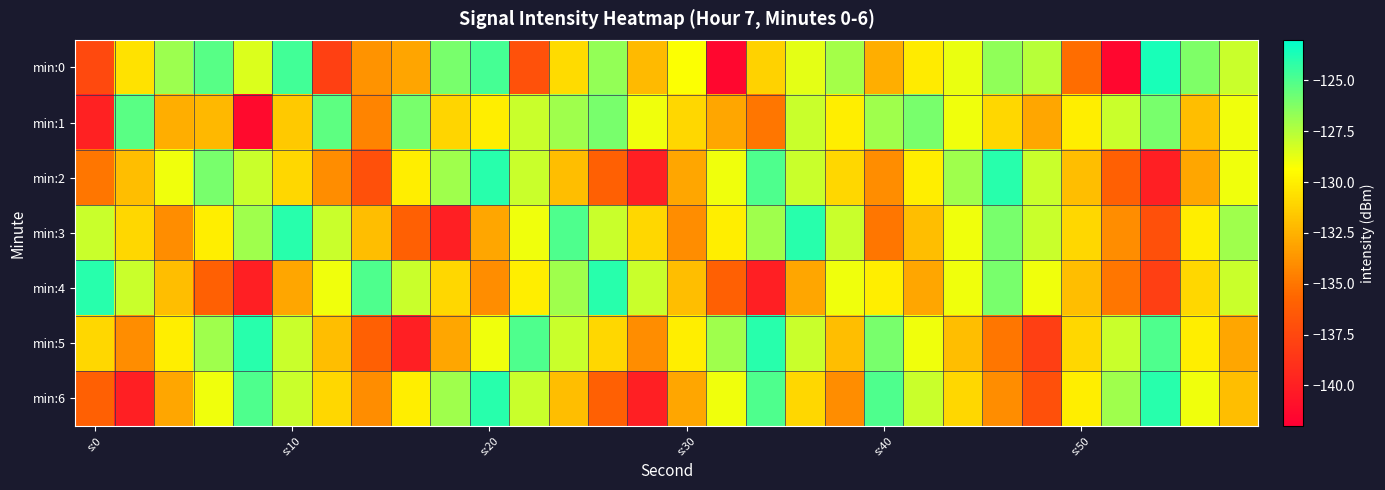

Reading right to left, extract all data points from this chart.

min:0: -128.0	-126.2	-123.6	-141.5	-135.3	-127.6	-126.6	-128.8	-130.1	-132.7	-127.1	-128.7	-131.2	-141.5	-129.3	-132.2	-126.6	-130.8	-136.9	-124.8	-126.0	-133.1	-133.8	-138.0	-124.7	-128.4	-125.2	-126.9	-130.5	-137.4
min:1: -129.0	-132.0	-126.0	-128.0	-130.0	-133.0	-131.0	-129.0	-126.0	-127.0	-130.0	-128.0	-135.0	-133.0	-131.0	-129.0	-126.0	-127.0	-128.0	-130.0	-131.1	-126.0	-134.4	-125.4	-131.6	-141.3	-132.2	-132.7	-125.3	-139.9
min:2: -129.0	-133.0	-140.0	-136.0	-132.0	-128.0	-124.0	-127.0	-130.0	-134.0	-131.0	-128.0	-125.0	-129.0	-133.0	-140.0	-136.0	-132.0	-128.0	-124.0	-127.0	-130.0	-137.0	-134.0	-131.0	-128.0	-126.0	-129.0	-132.0	-135.0
min:3: -127.0	-130.0	-137.0	-134.0	-131.0	-128.0	-126.0	-129.0	-132.0	-135.0	-128.0	-124.0	-127.0	-130.0	-134.0	-131.0	-128.0	-125.0	-129.0	-133.0	-140.0	-136.0	-132.0	-128.0	-124.0	-127.0	-130.0	-134.0	-131.0	-128.0
min:4: -128.0	-131.0	-138.0	-135.0	-132.0	-129.0	-126.0	-129.0	-133.0	-130.0	-129.0	-133.0	-140.0	-136.0	-132.0	-128.0	-124.0	-127.0	-130.0	-134.0	-131.0	-128.0	-125.0	-129.0	-133.0	-140.0	-136.0	-132.0	-128.0	-124.0
min:5: -133.0	-130.0	-125.0	-128.0	-131.0	-138.0	-135.0	-132.0	-129.0	-126.0	-132.0	-128.0	-124.0	-127.0	-130.0	-134.0	-131.0	-128.0	-125.0	-129.0	-133.0	-140.0	-136.0	-132.0	-128.0	-124.0	-127.0	-130.0	-134.0	-131.0
min:6: -132.0	-129.0	-124.0	-127.0	-130.0	-137.0	-134.0	-131.0	-128.0	-125.0	-134.0	-131.0	-125.0	-129.0	-133.0	-140.0	-136.0	-132.0	-128.0	-124.0	-127.0	-130.0	-134.0	-131.0	-128.0	-125.0	-129.0	-133.0	-140.0	-136.0